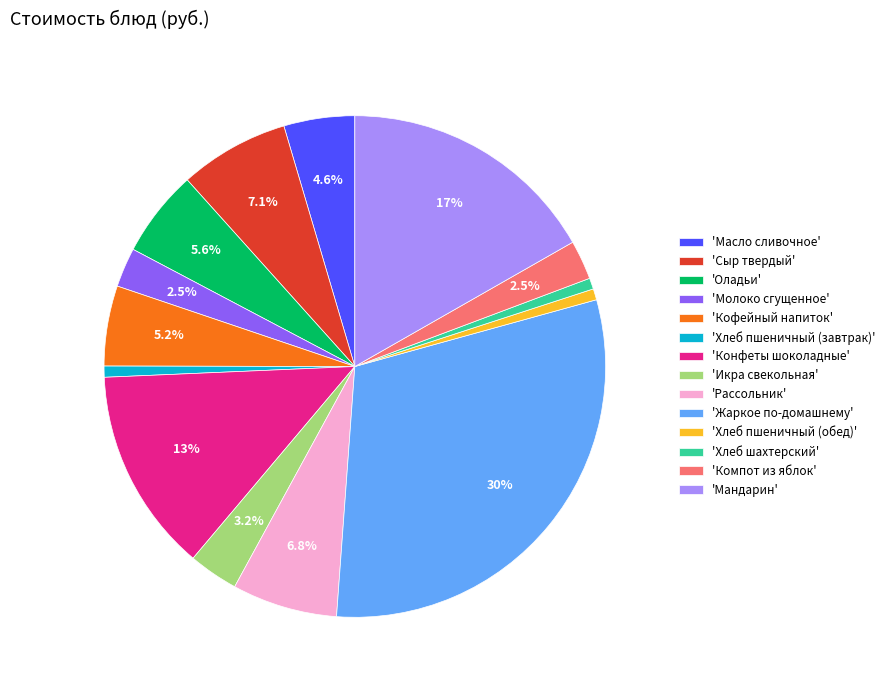

Which category has the biggest portion of the pie?

'Жаркое по-домашнему'